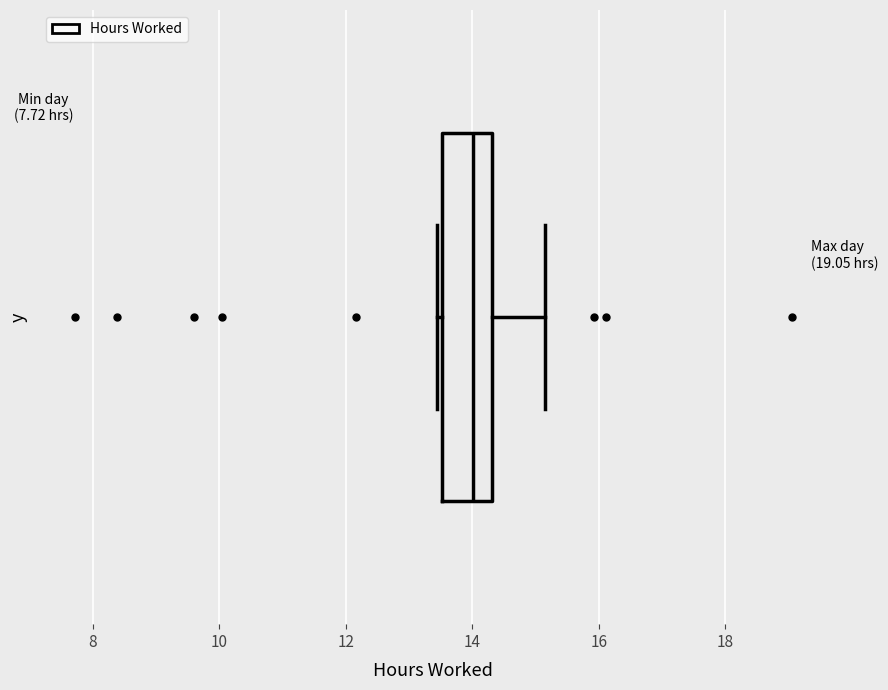

Where is the right edge of the box on the x-axis? The values are not printed on the chart, so give them approximately, as read against the axis.

14.4